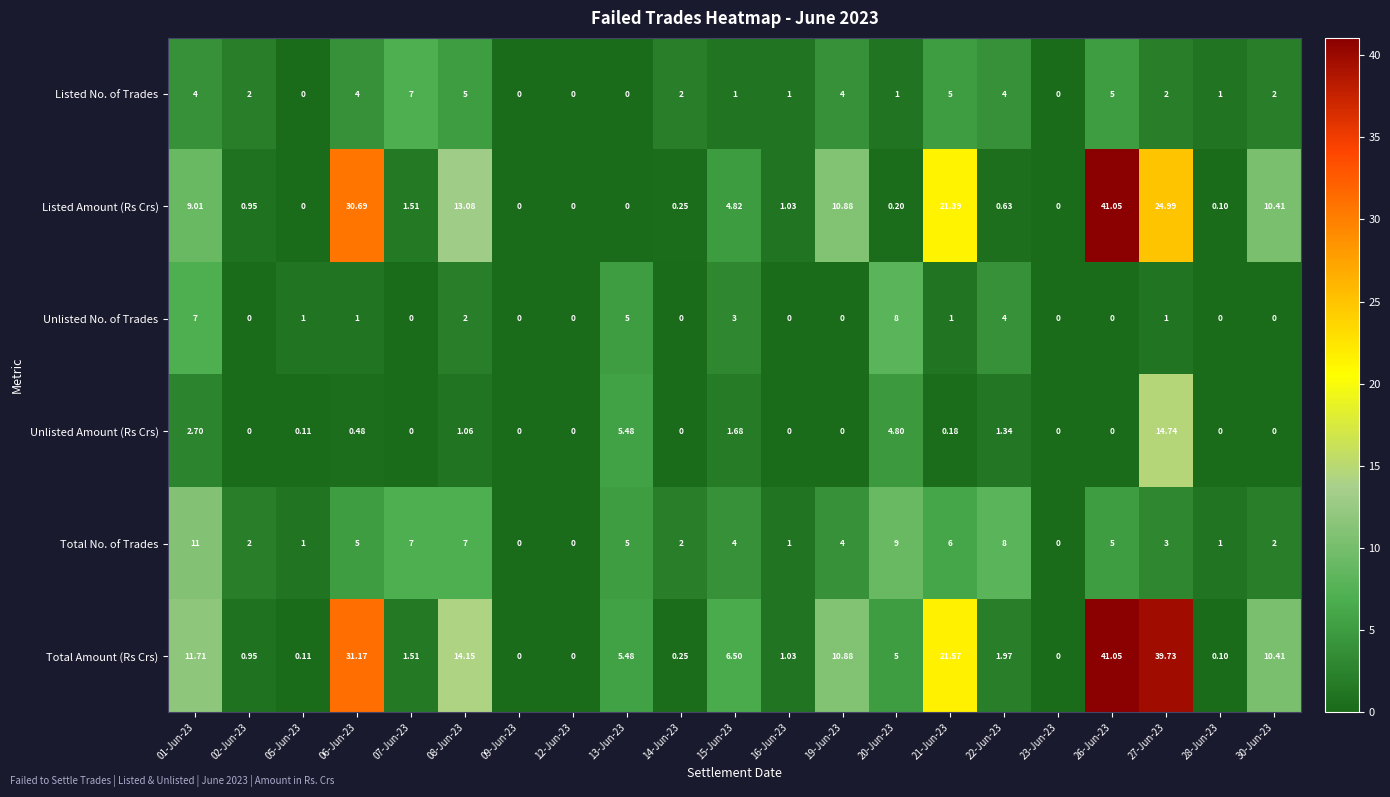

Between 01-Jun-23 and 26-Jun-23, which series saw the biggest shift?

Listed Amount (Rs Crs)